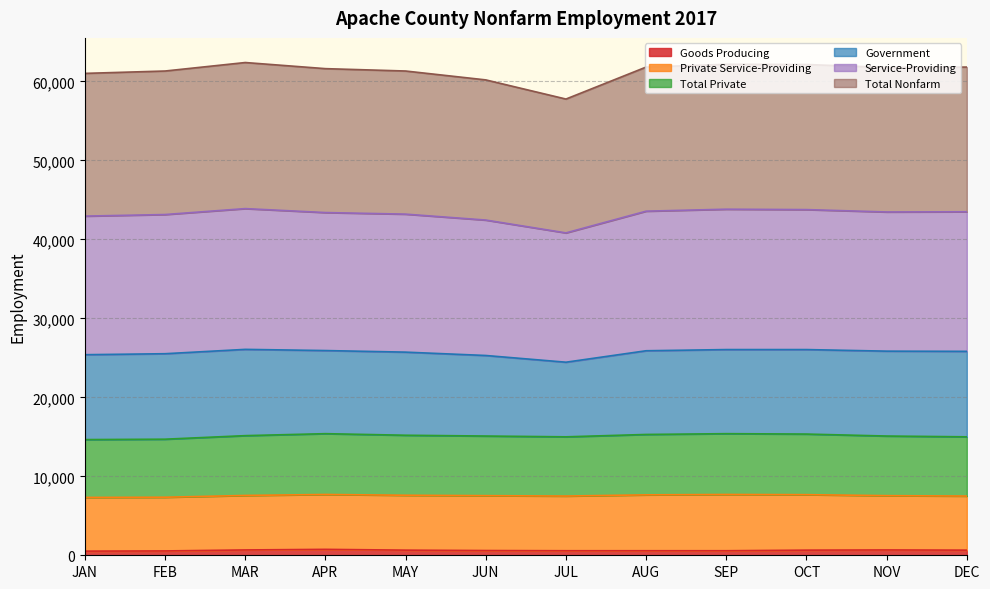

How many lines are shown in the chart?

6